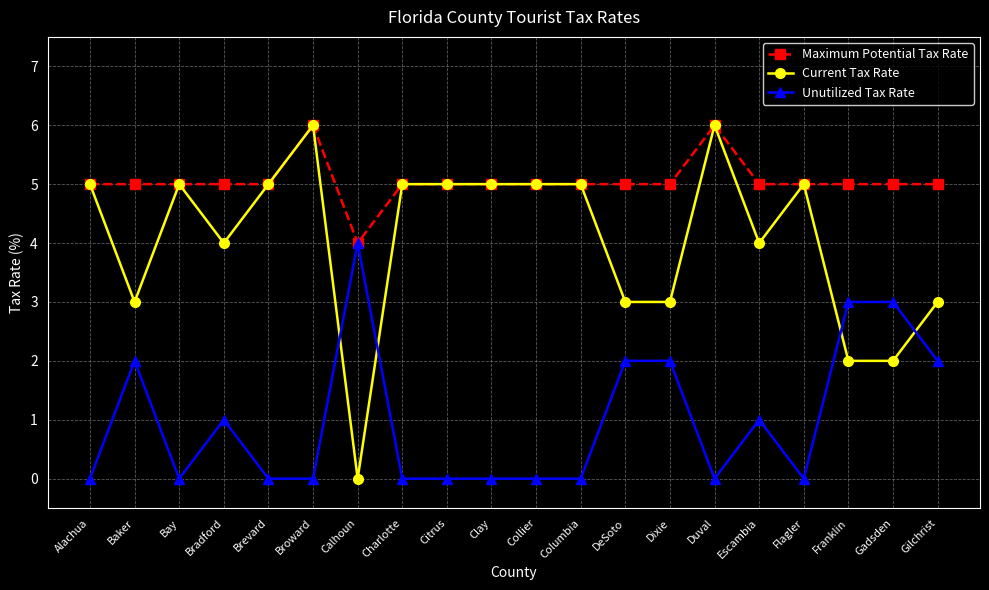

Which category has the lowest value in the Current Tax Rate series?

Calhoun